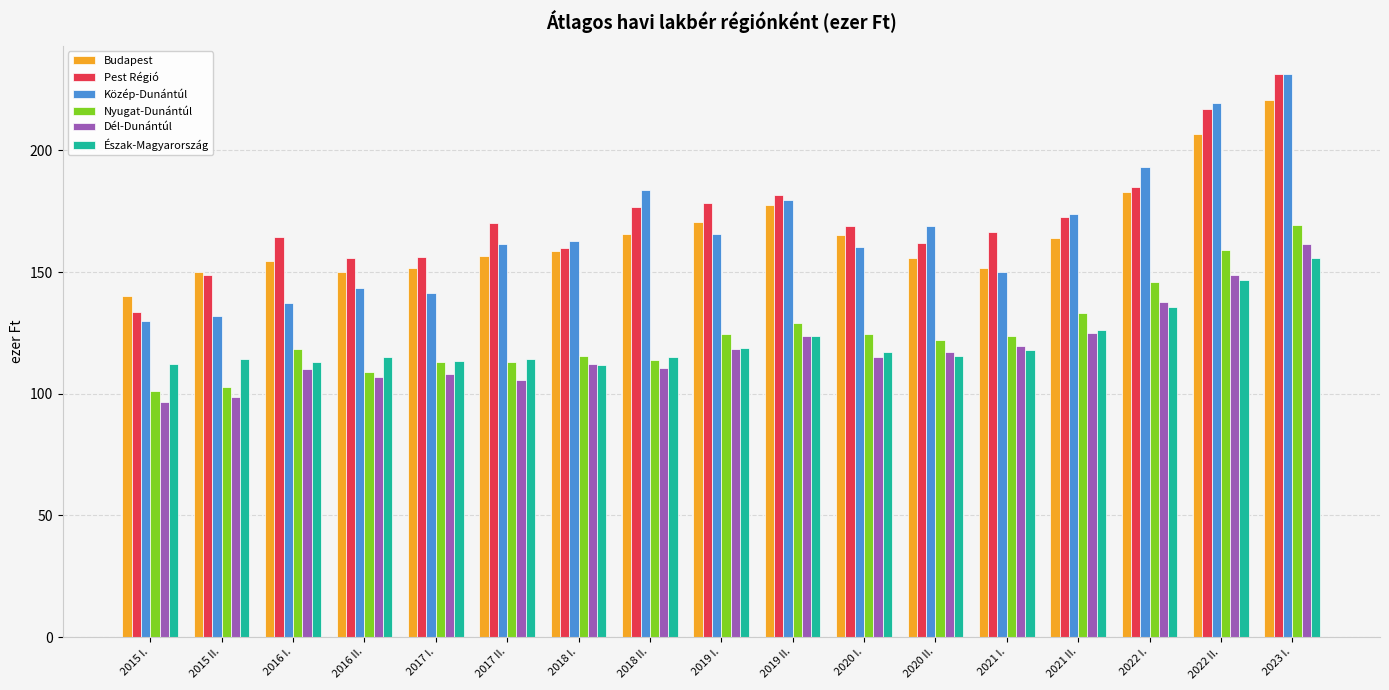

Is it true that Közép-Dunántúl equals 38.4 at 2016 II.?

False